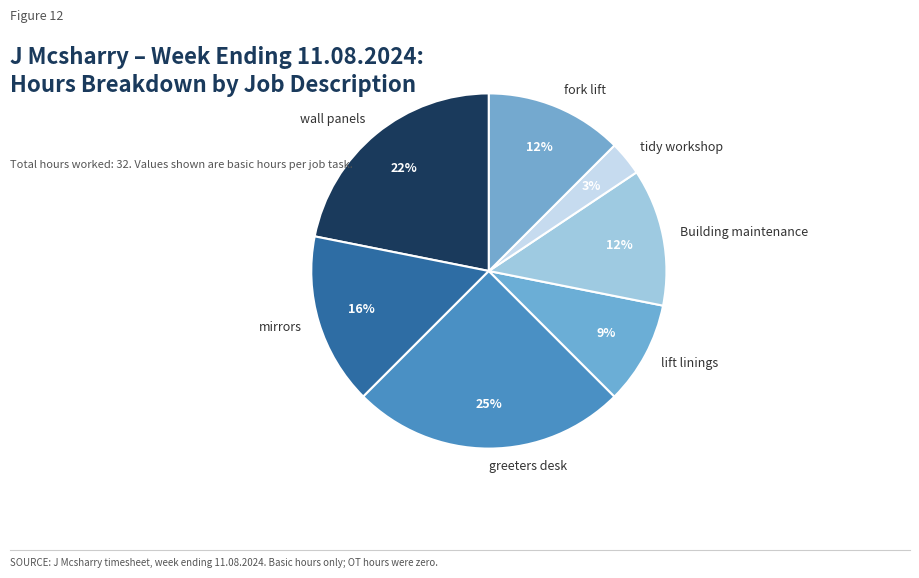

Is the sum of fork lift and mirrors greater than half?

No